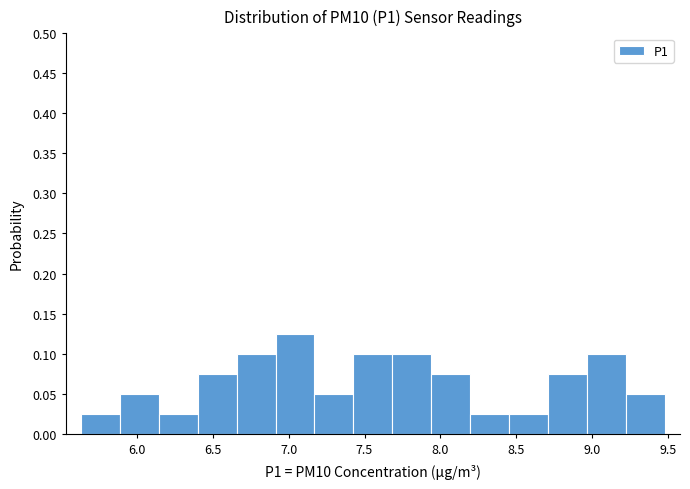

Over which range of the x-axis is the bar tallest?

6.90 to 7.15